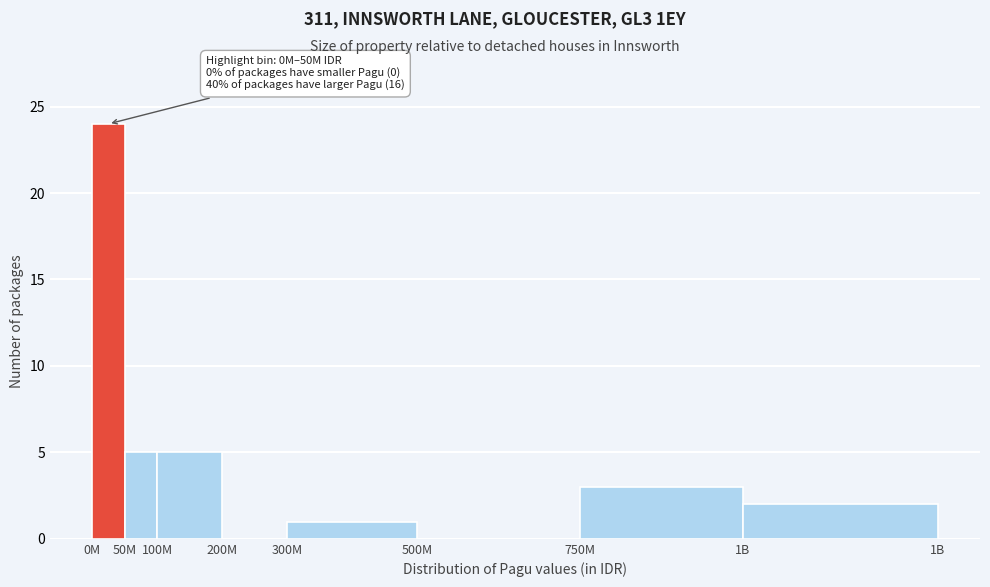

Reading left to right, transcribe all the data shown in this chart.

0M=24	50M=5	100M=5	200M=0	300M=1	500M=0	750M=3	1B=2